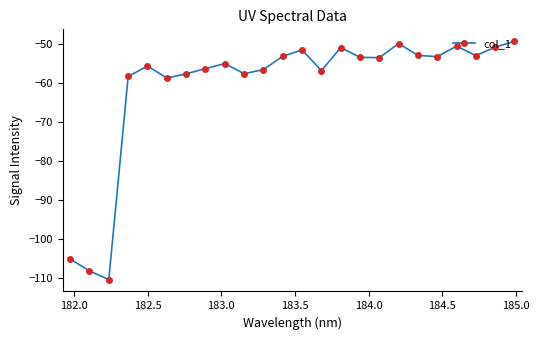

What is the greatest value displayed?

-49.2